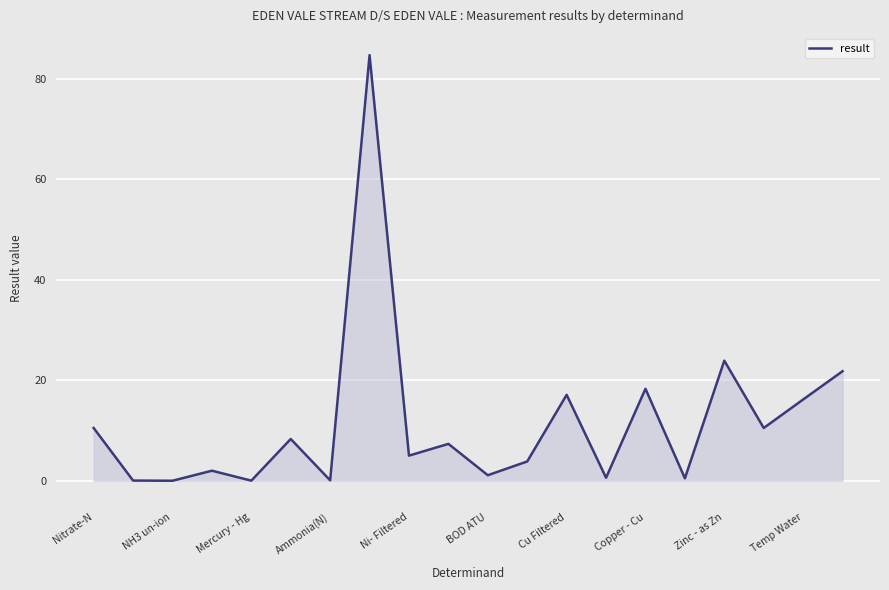

What is the greatest value displayed?

84.7